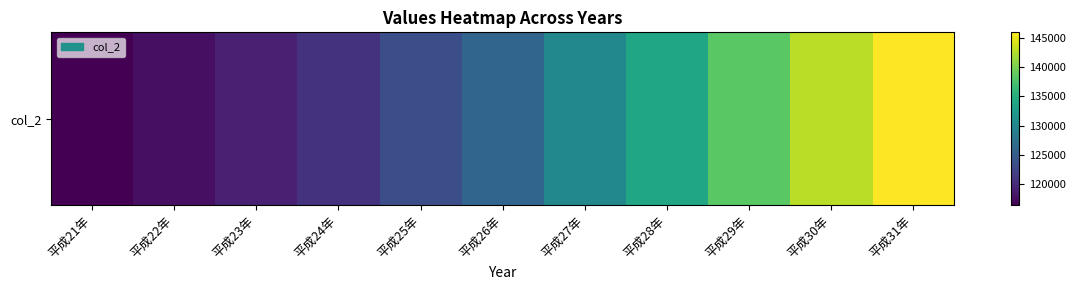

What is the difference between the maximum and minimum values?

29739